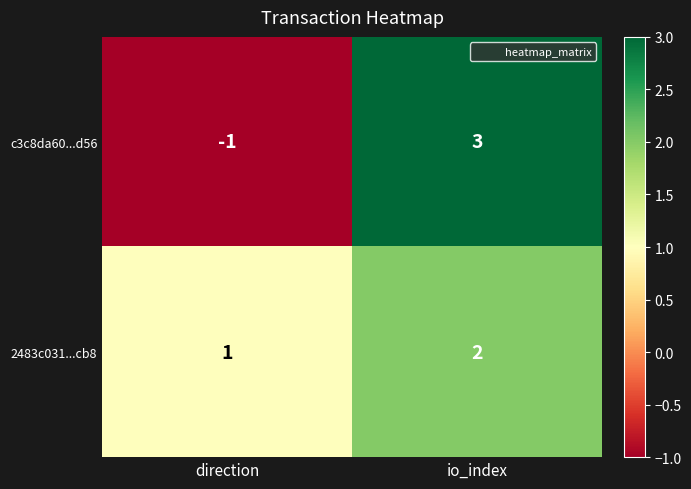

Which label corresponds to the largest value in the chart?

io_index